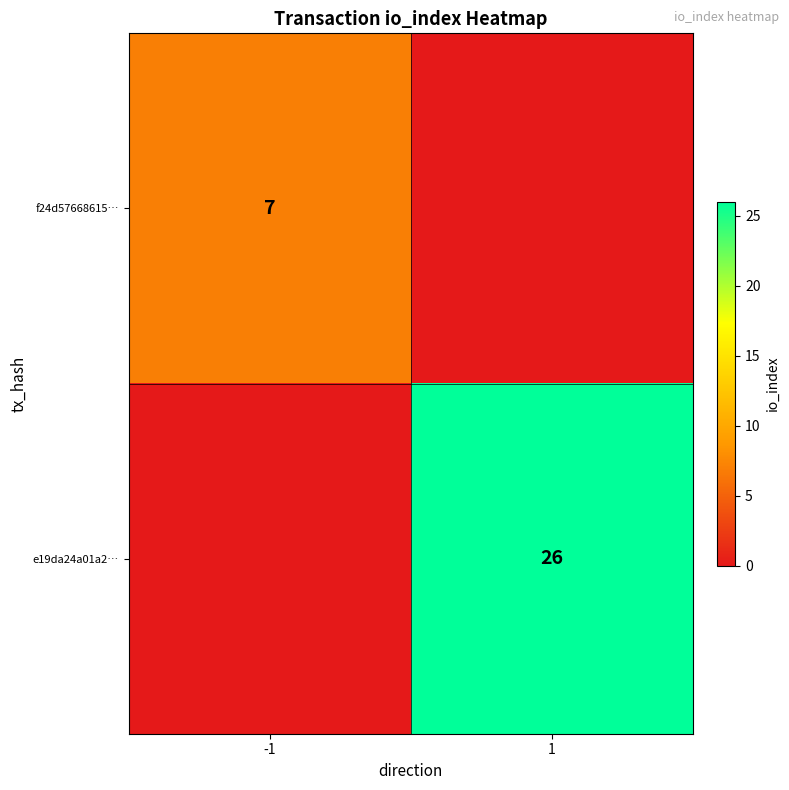

At how many categories does at least one series exceed 5?

2